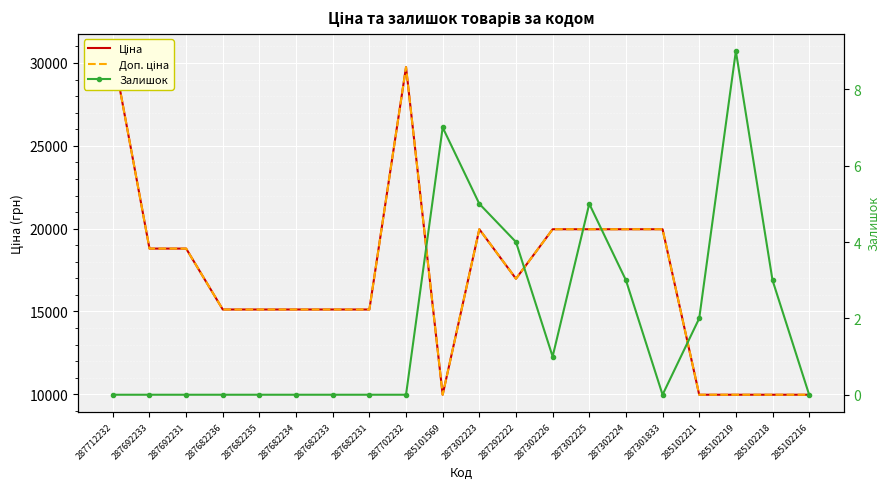

How many interior local valleys does the Доп. ціна series have?

2